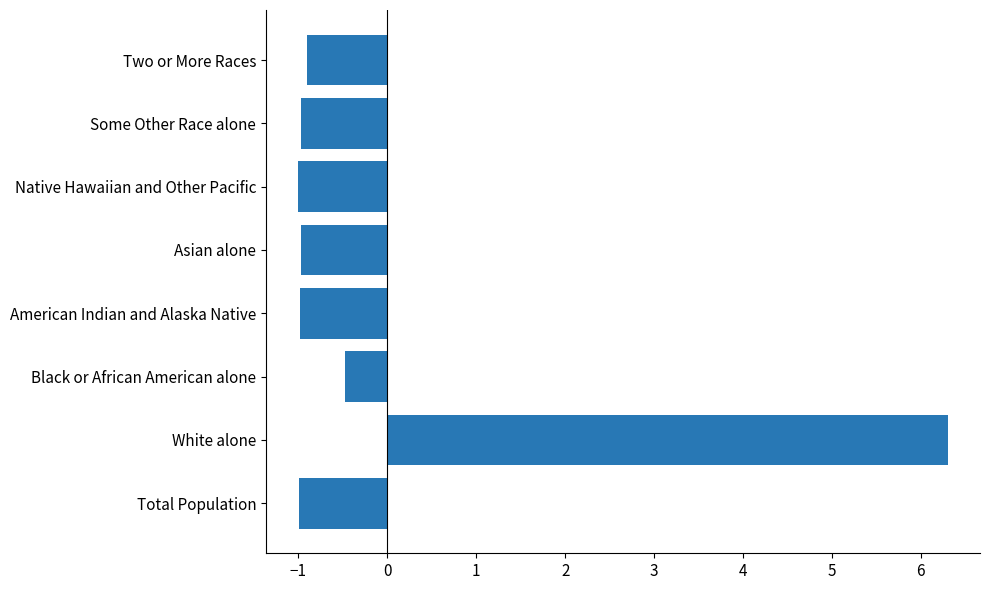

What is the approximate value at Two or More Races?

-0.9